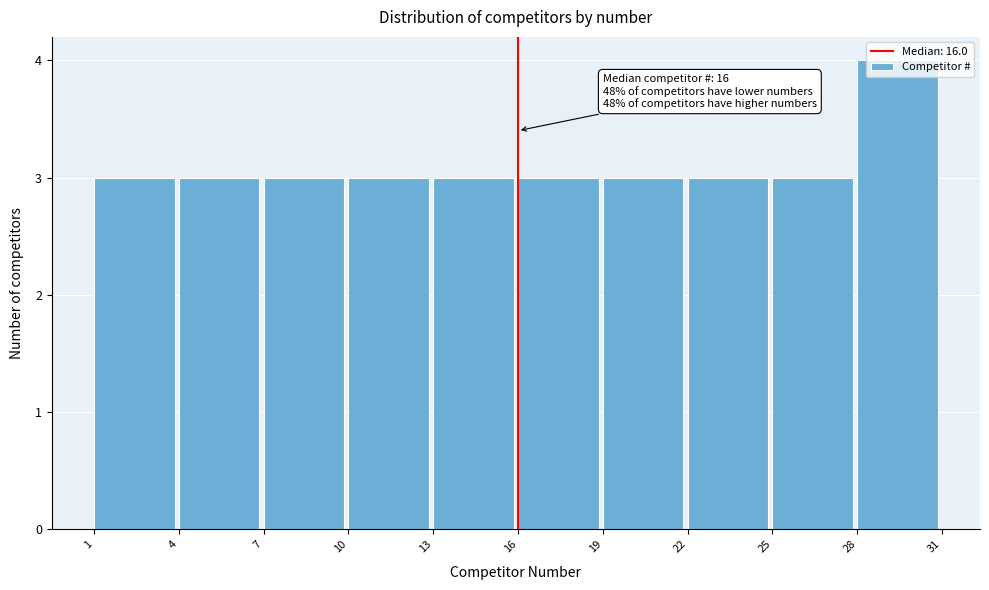

Over which range of the x-axis is the bar tallest?

28 to 31